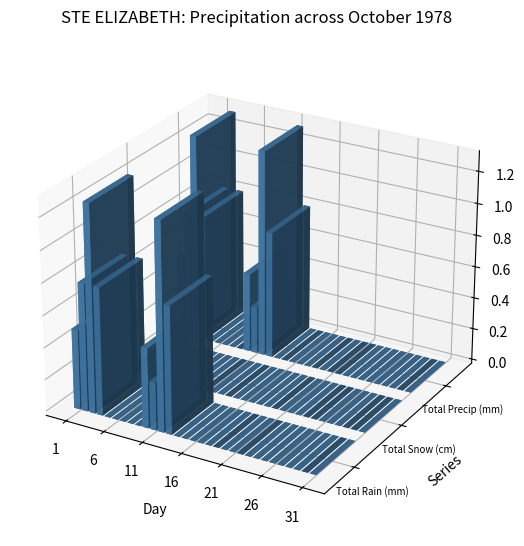

Reading left to right, transcribe all the data shown in this chart.

Total Rain (mm): 01=0.5	02=0.8	03=1.3	04=0.8	05=0.0	06=0.0	07=0.0	08=0.0	09=0.0	10=0.5	11=0.3	12=1.3	13=0.8	14=0.0	15=0.0	16=0.0	17=0.0	18=0.0	19=0.0	20=0.0	21=0.0	22=0.0	23=0.0	24=0.0	25=0.0	26=0.0	27=0.0	28=0.0	29=0.0	30=0.0	31=0.0
Total Snow (cm): 01=0.0	02=0.0	03=0.0	04=0.0	05=0.0	06=0.0	07=0.0	08=0.0	09=0.0	10=0.0	11=0.0	12=0.0	13=0.0	14=0.0	15=0.0	16=0.0	17=0.0	18=0.0	19=0.0	20=0.0	21=0.0	22=0.0	23=0.0	24=0.0	25=0.0	26=0.0	27=0.0	28=0.0	29=0.0	30=0.0	31=0.0
Total Precip (mm): 01=0.5	02=0.8	03=1.3	04=0.8	05=0.0	06=0.0	07=0.0	08=0.0	09=0.0	10=0.5	11=0.3	12=1.3	13=0.8	14=0.0	15=0.0	16=0.0	17=0.0	18=0.0	19=0.0	20=0.0	21=0.0	22=0.0	23=0.0	24=0.0	25=0.0	26=0.0	27=0.0	28=0.0	29=0.0	30=0.0	31=0.0